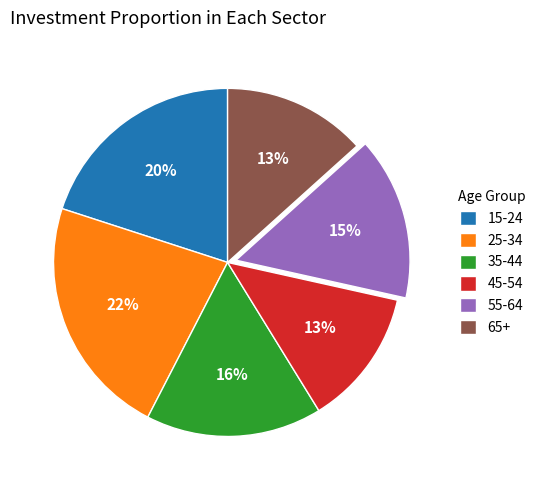

Is it true that 35-44 is 9% of the pie?

False